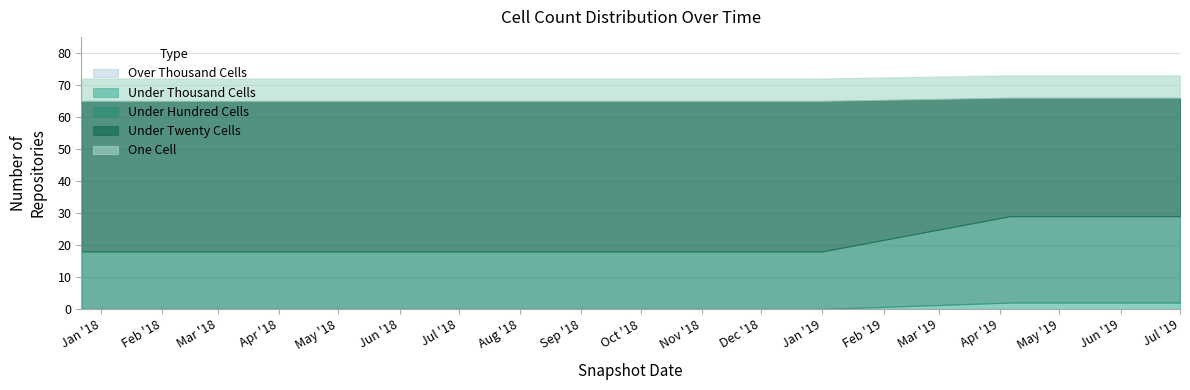

Does the chart display data point markers on the line(s)?

No